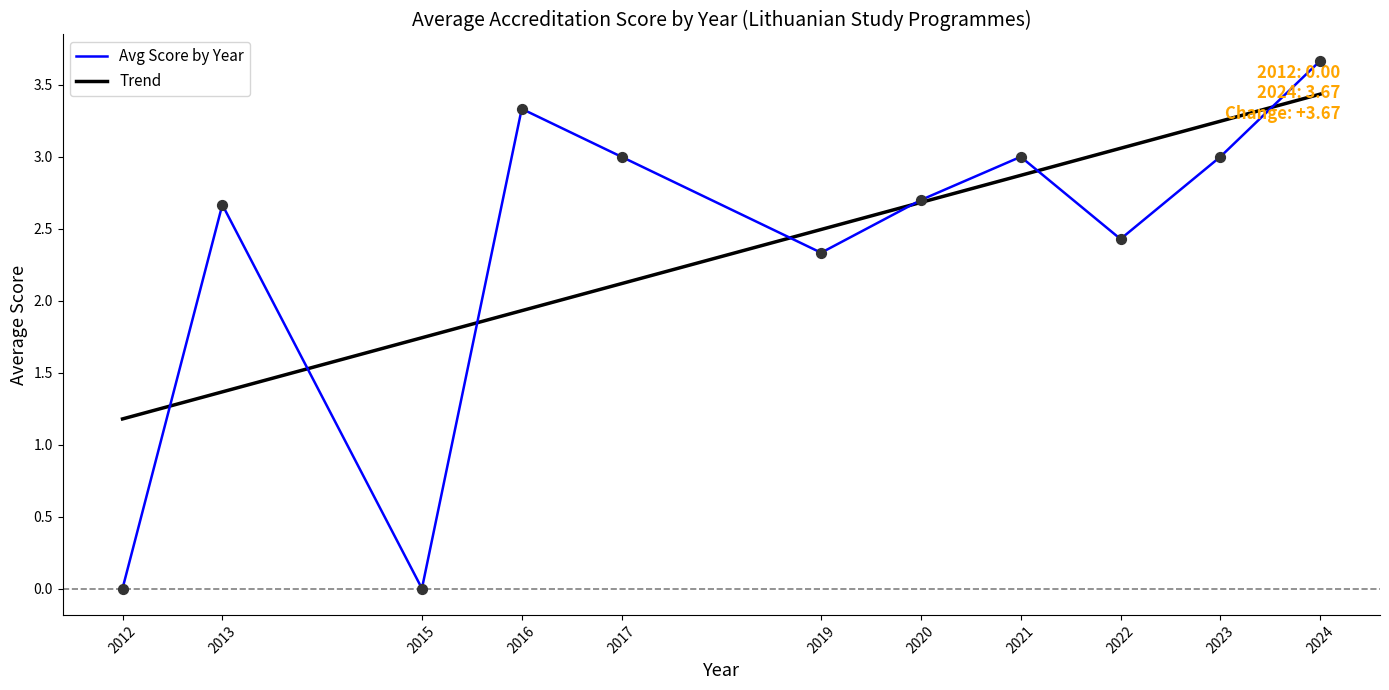

Is the value of Trend at 2022 greater than the value of Avg Score by Year at 2020?

Yes